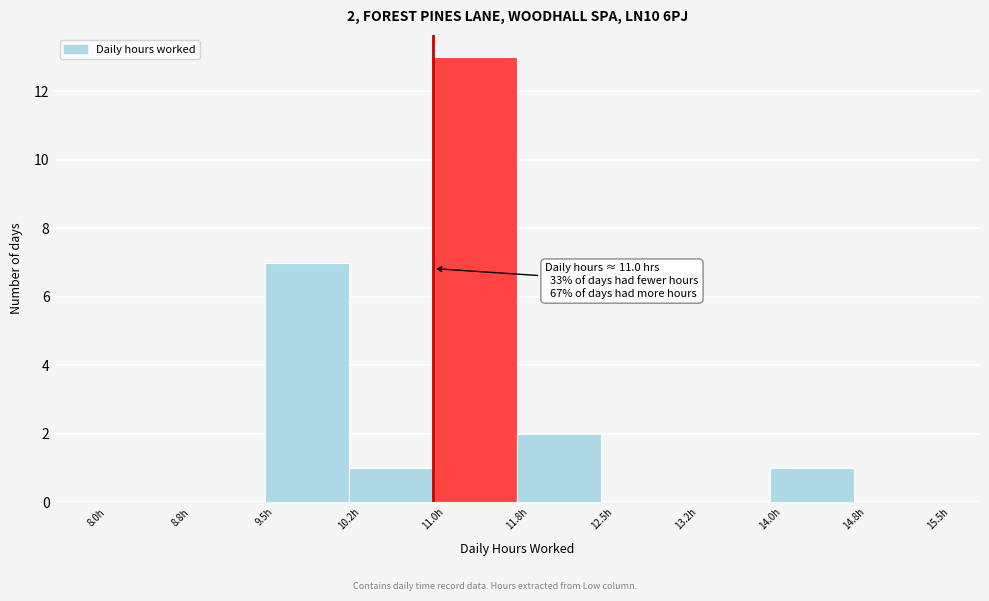

Which range on the x-axis has the tallest bar?

11.00 to 11.75